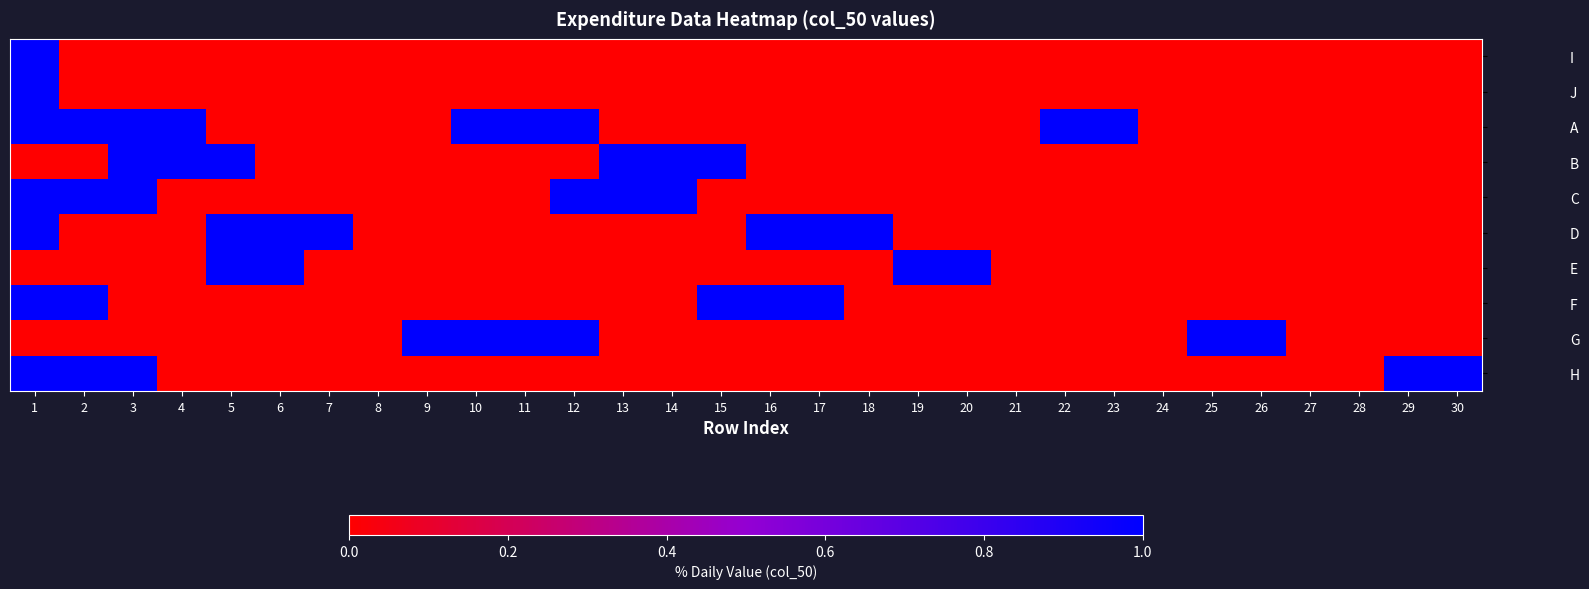

What is the total value across all series at 13?

2